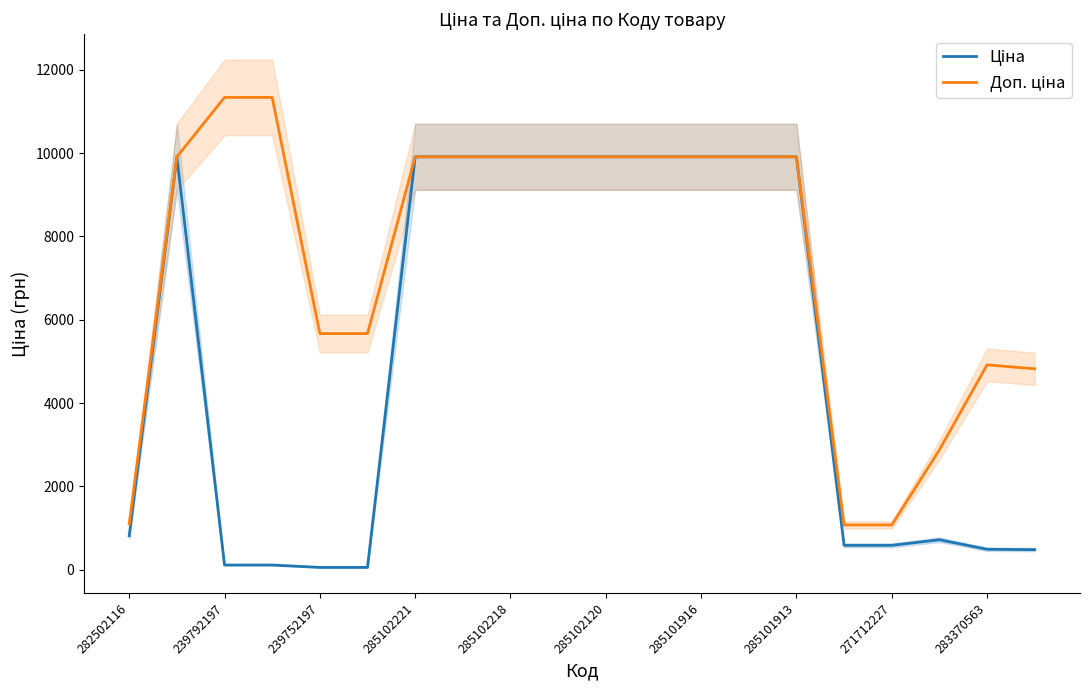

List the series in order of their overall mean, highest first.

Доп. ціна, Ціна